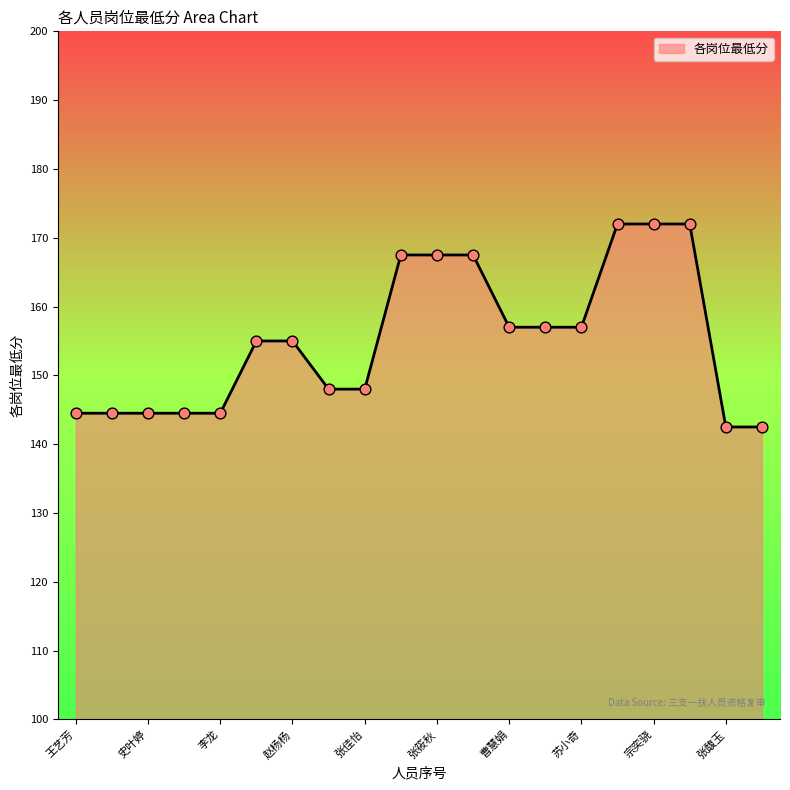

What is the greatest value displayed?

172.0